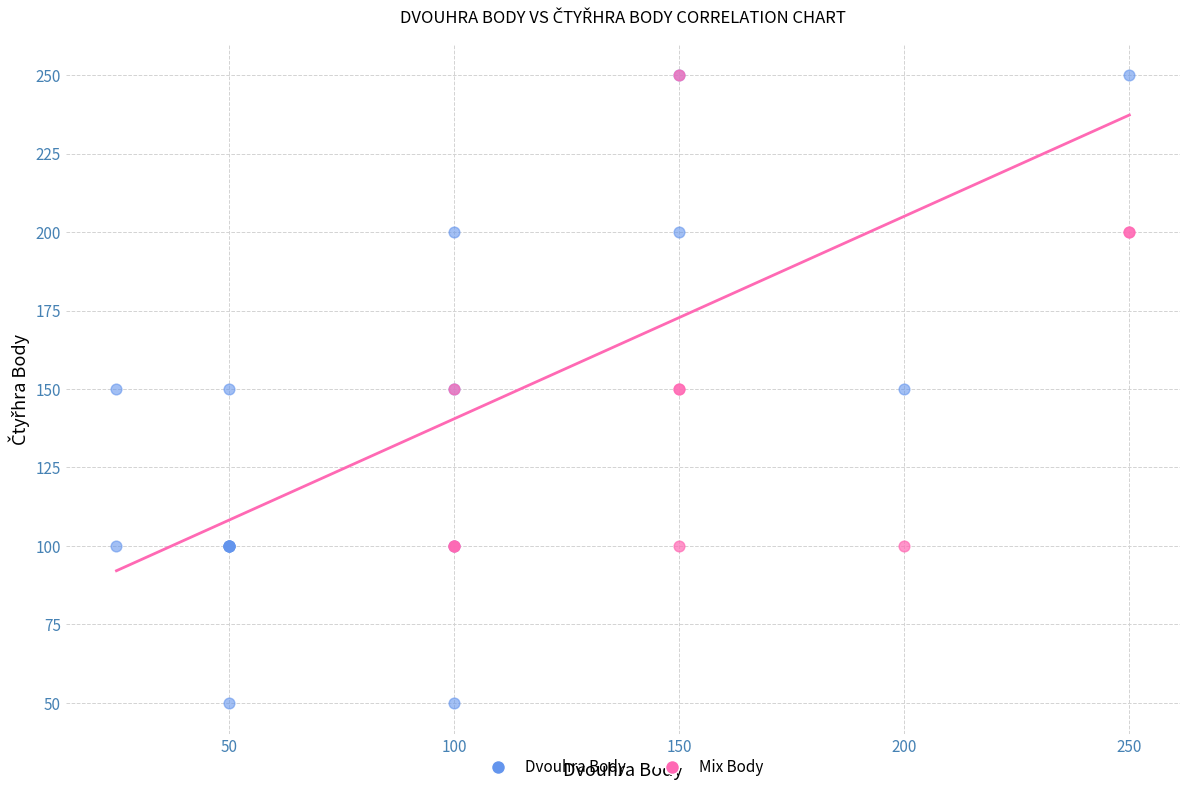

Which series contains the lowest Y value?

Dvouhra Body